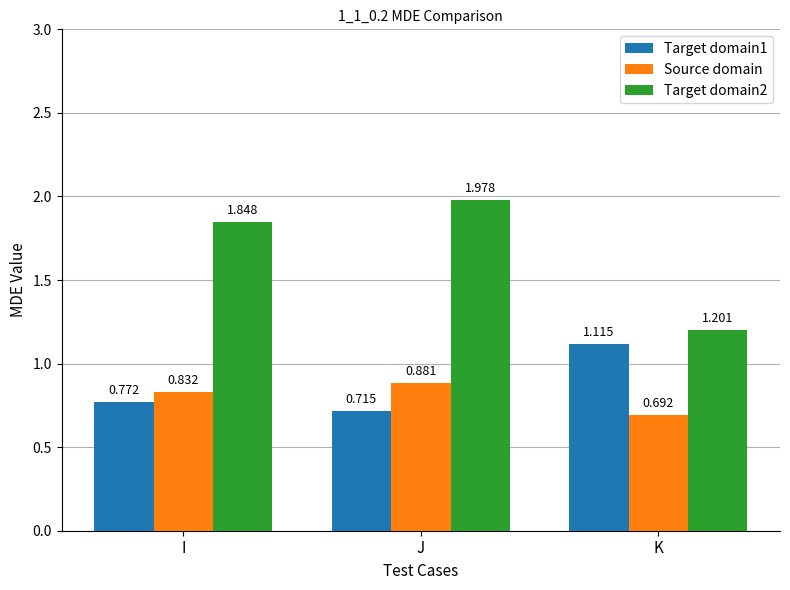

Where is Source domain nearest to the value 0?

K